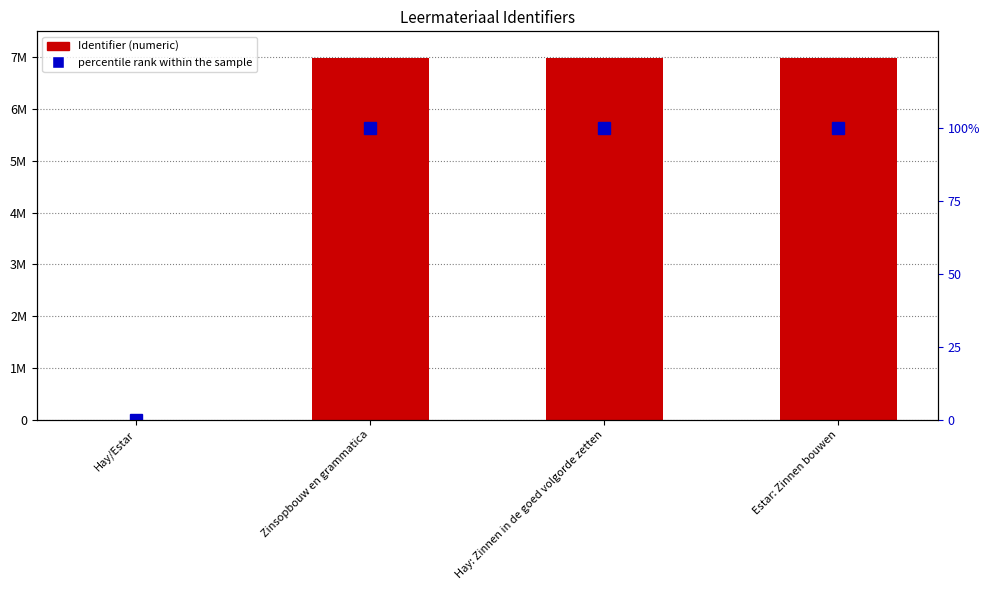

How many data points does each series have?

4